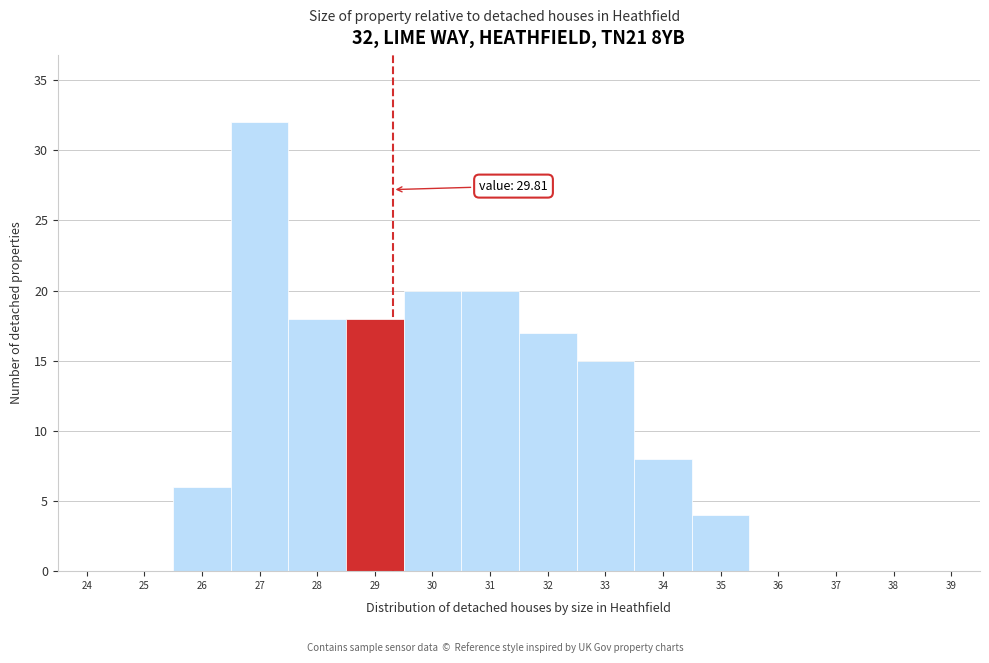

Reading right to left, transcribe all the data shown in this chart.

39=0	38=0	37=0	36=0	35=4	34=8	33=15	32=17	31=20	30=20	29=18	28=18	27=32	26=6	25=0	24=0